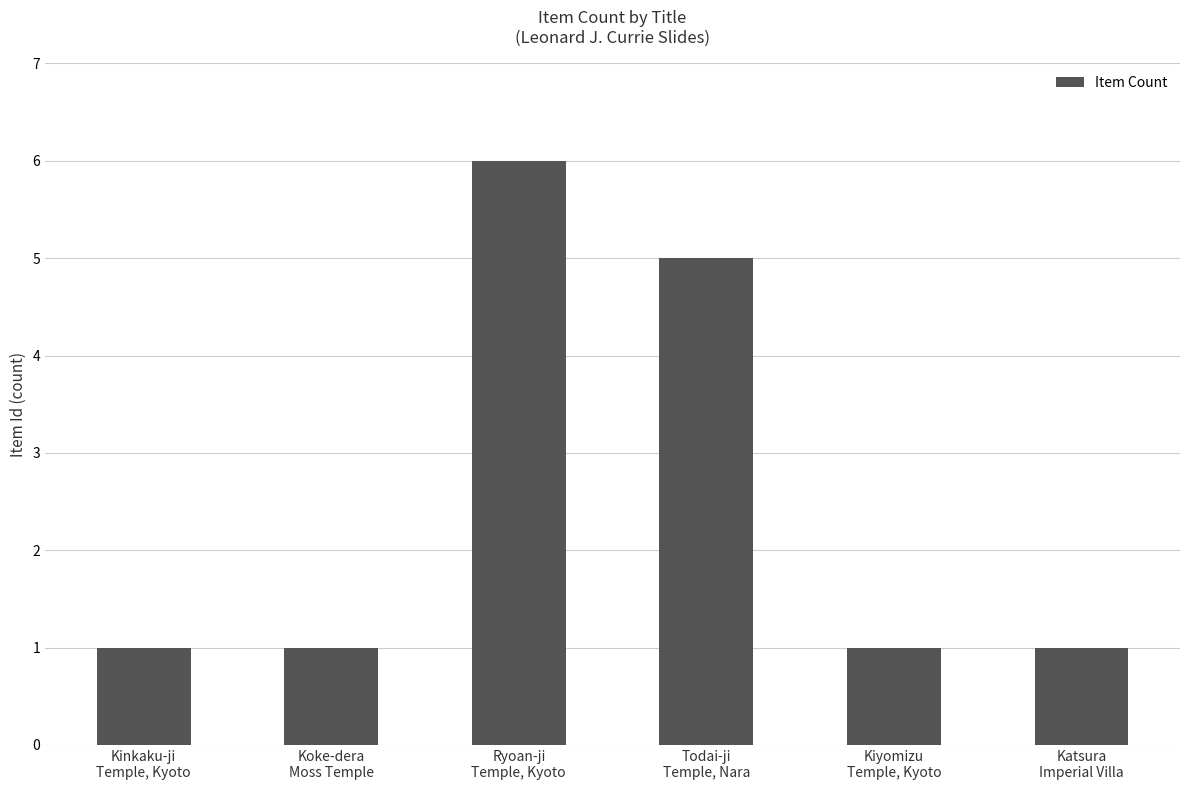

What is the sum of all values?

15